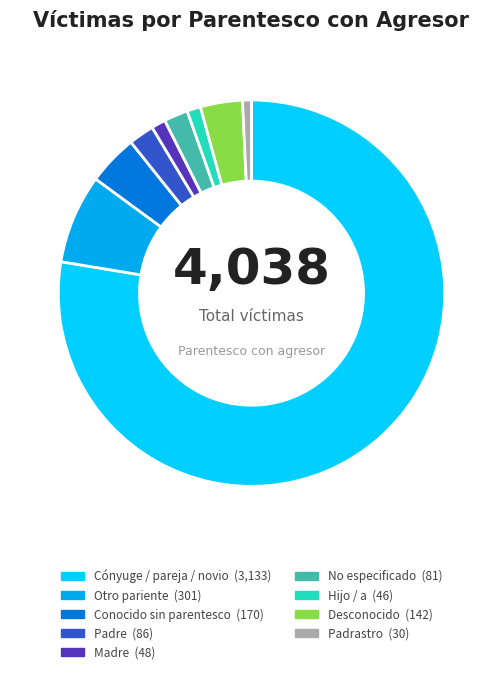

Which category has the biggest portion of the pie?

Cónyuge / pareja / novio